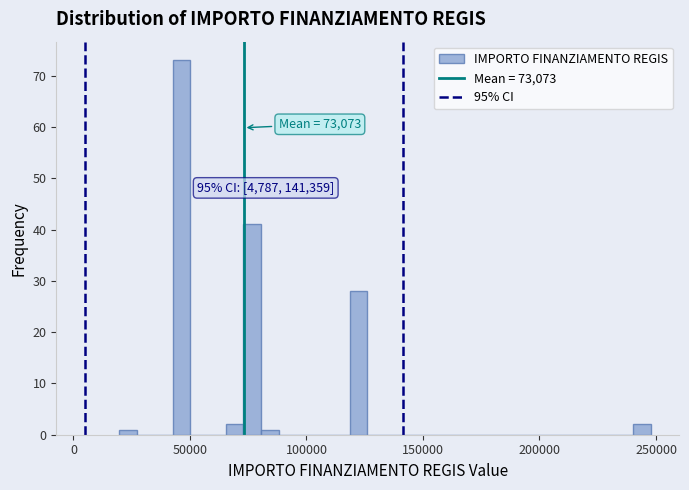

Around what value on the x-axis is the tallest bar? Give the approximate position of its centre, as read against the axis.

45000